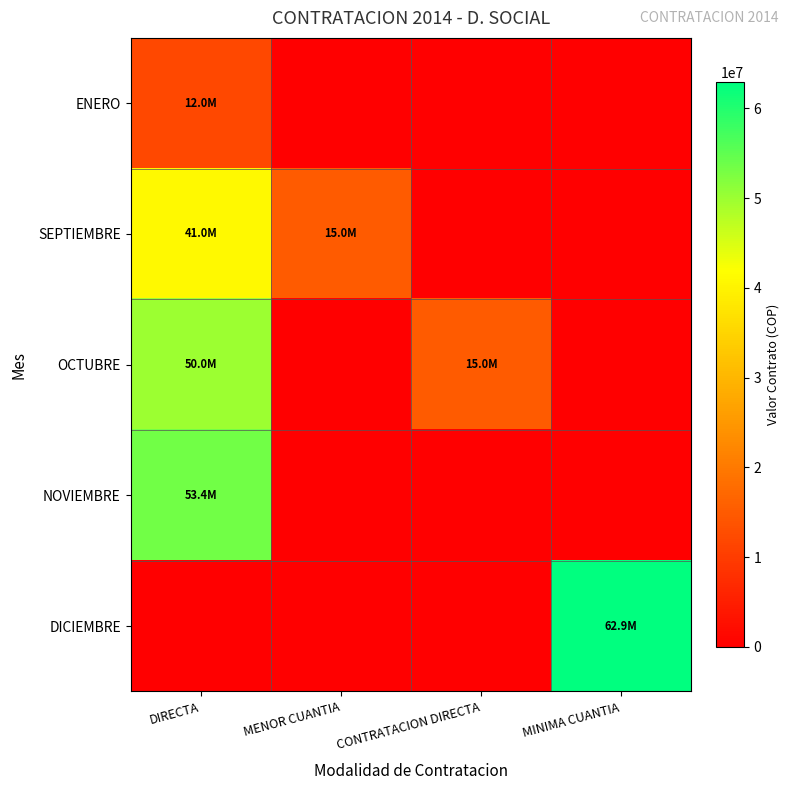

How many distinct data groups are displayed?

5